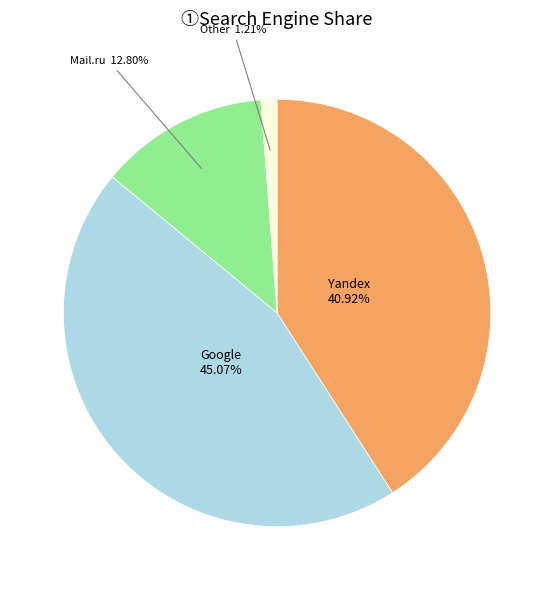

Does Google account for over 50% of the chart?

No